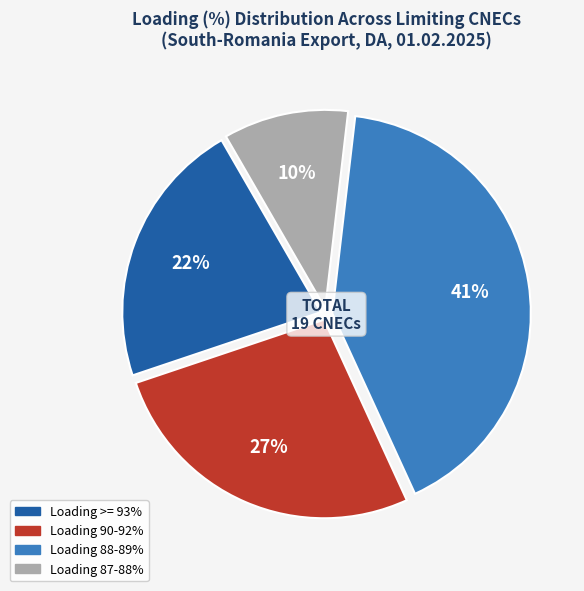

Is there a majority slice in this chart?

No